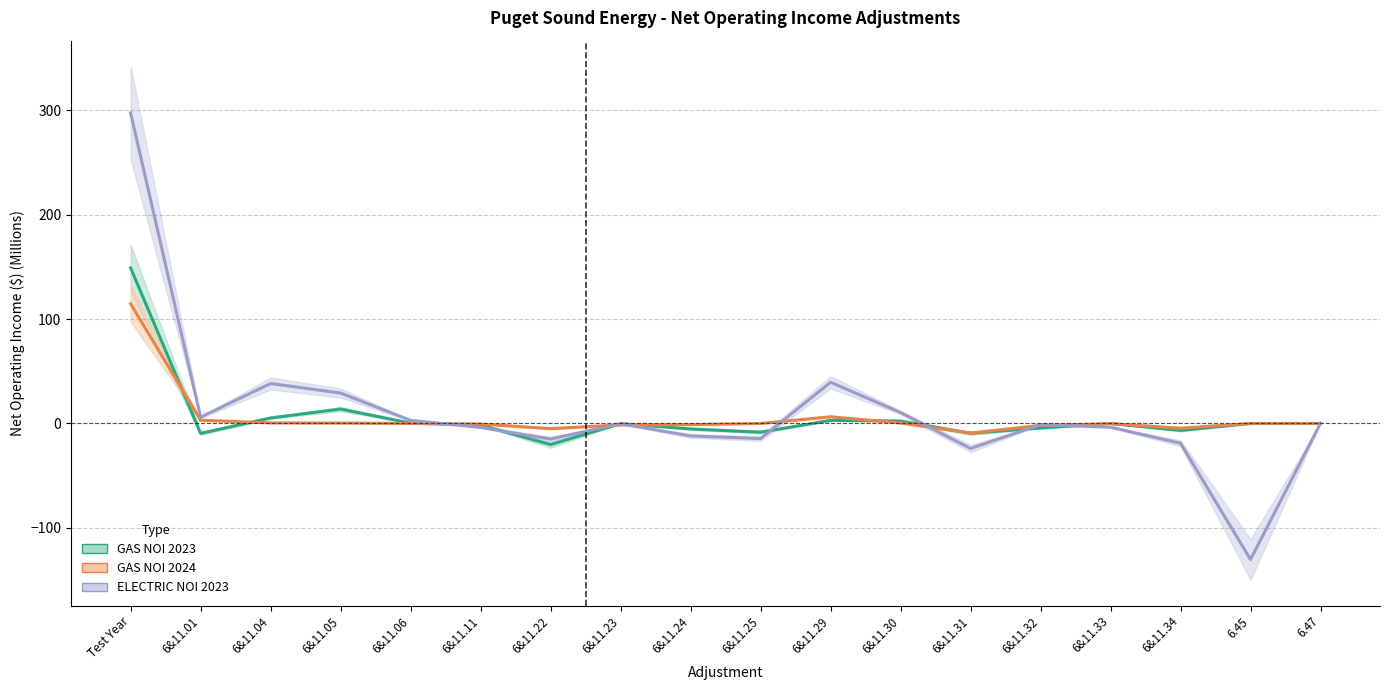

The value of GAS NOI 2024 at 6&11.25 is 0.0. True or false?

True